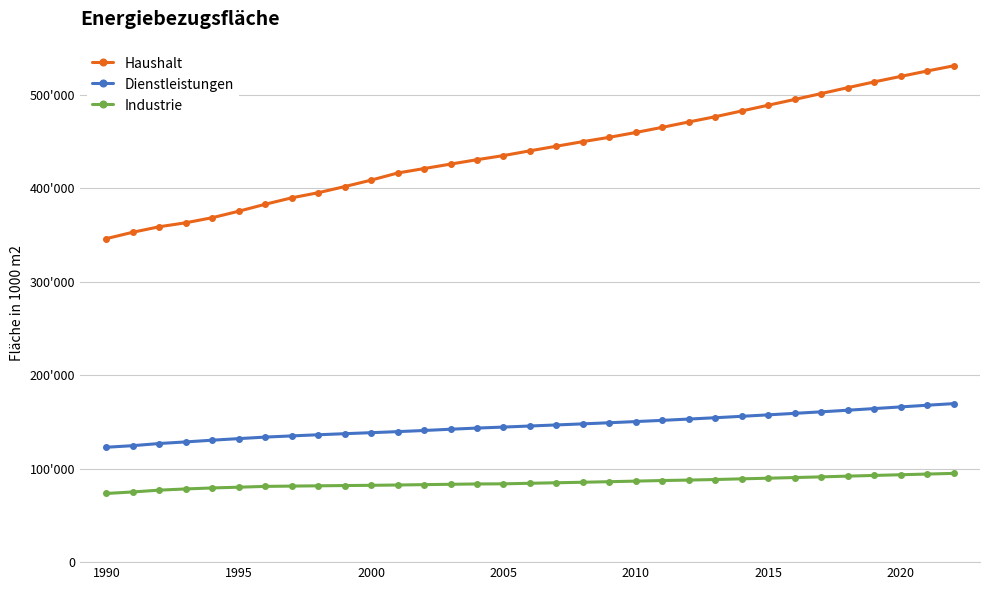

What is the value of the Haushalt point at the 24th from the left?

476767